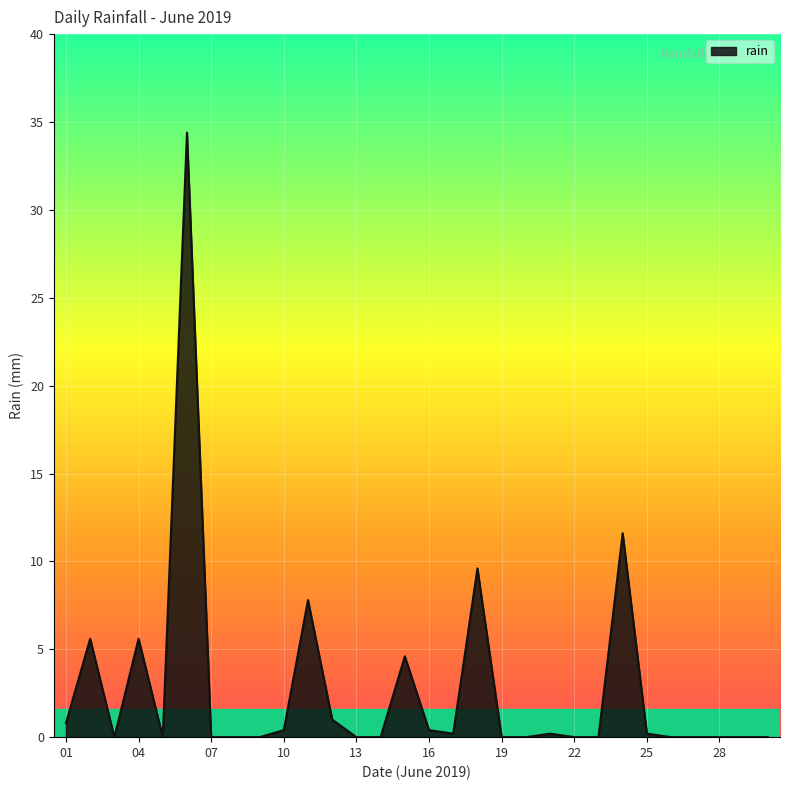

What is the maximum value shown in the chart?

34.4